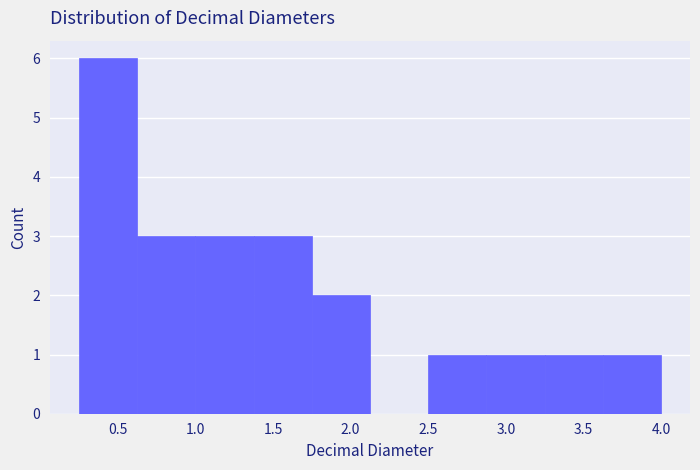

Over which range of the x-axis is the bar tallest?

0.250 to 0.625